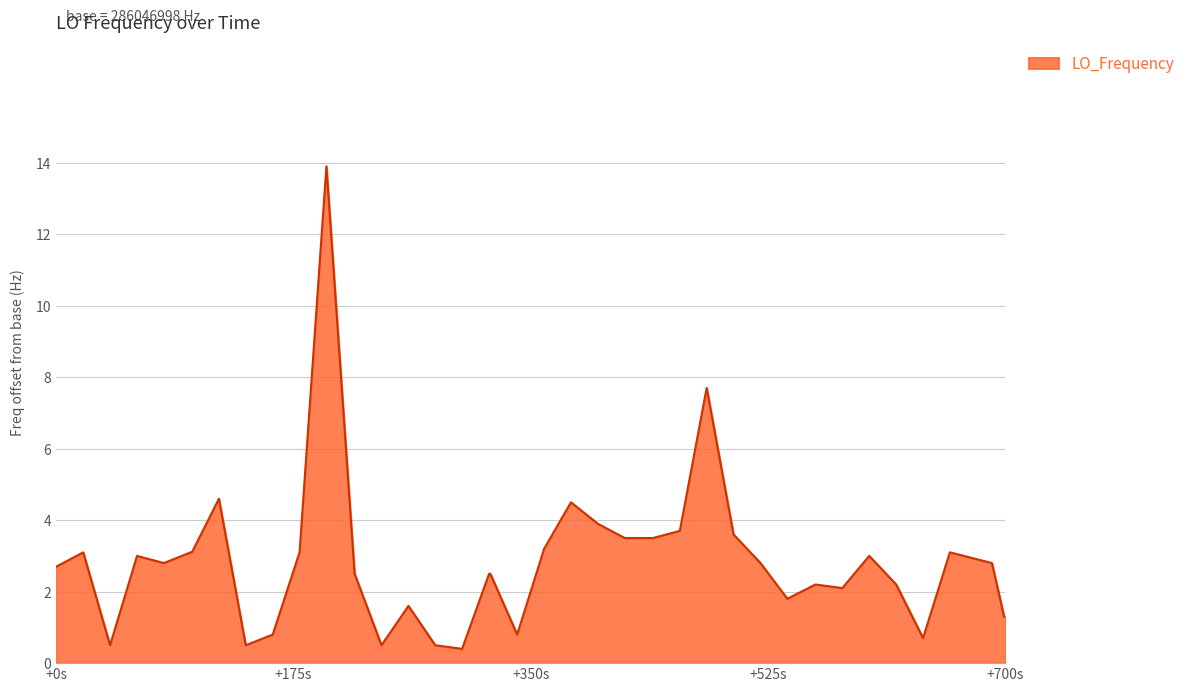

What is the difference between the second highest and minimum values?

7.3